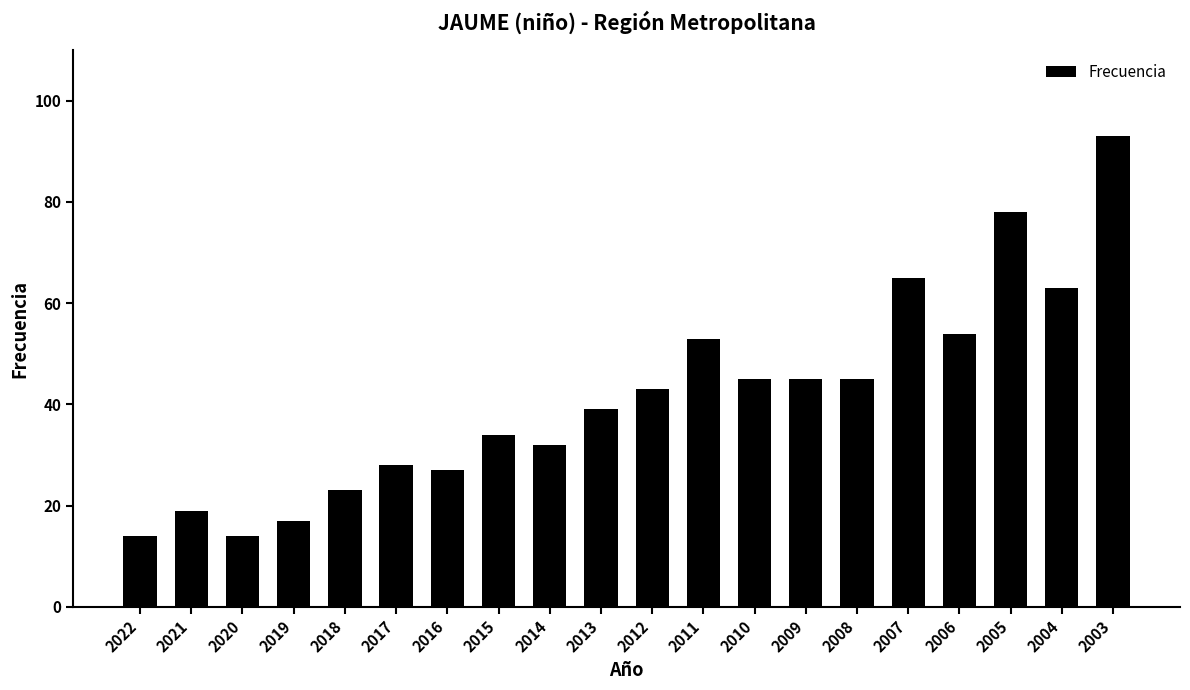

What is the value of the 3rd bar from the left?

14